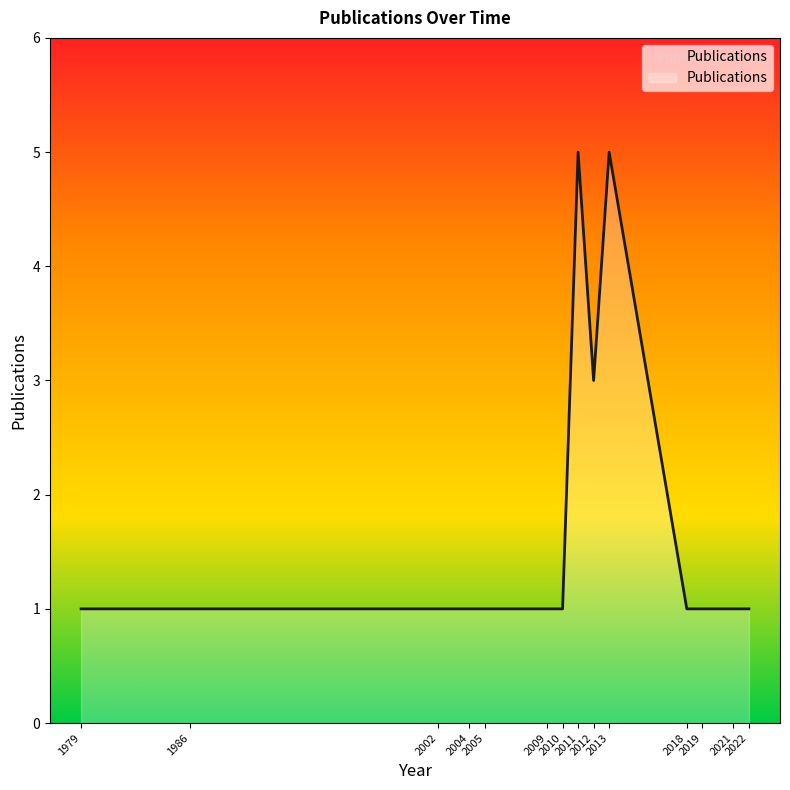

What is the difference between the maximum and minimum values?

4